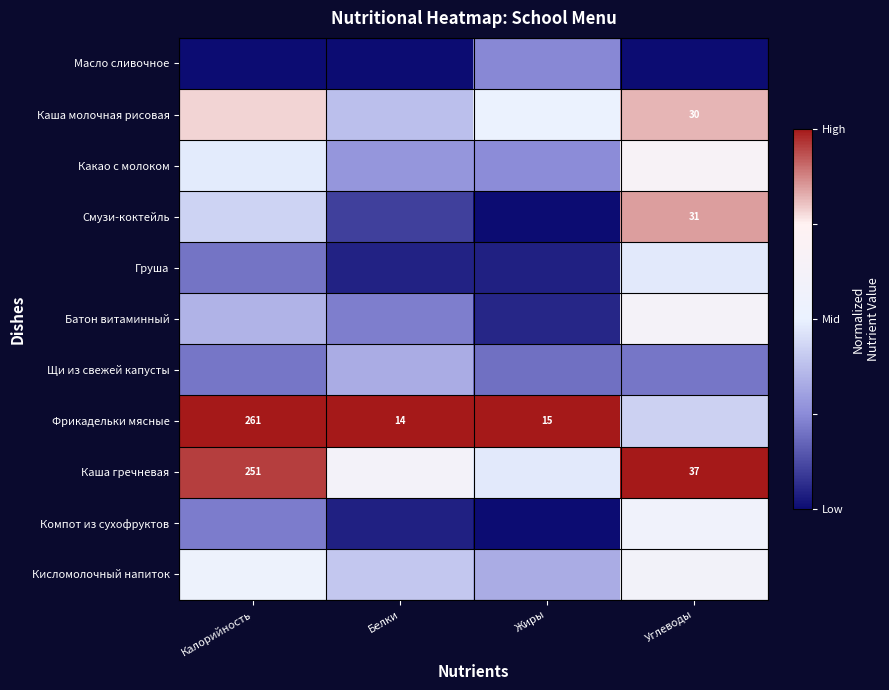

At which label does Груша reach its peak?

Углеводы